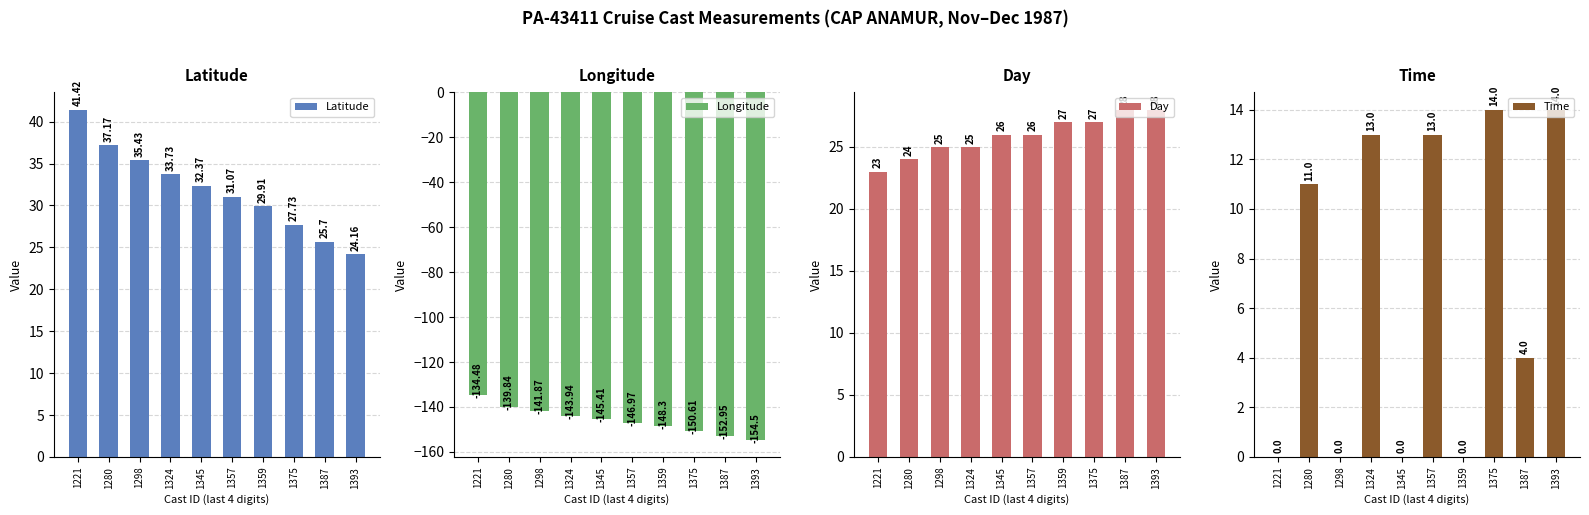

What is the lowest value of the Longitude series?

-154.5